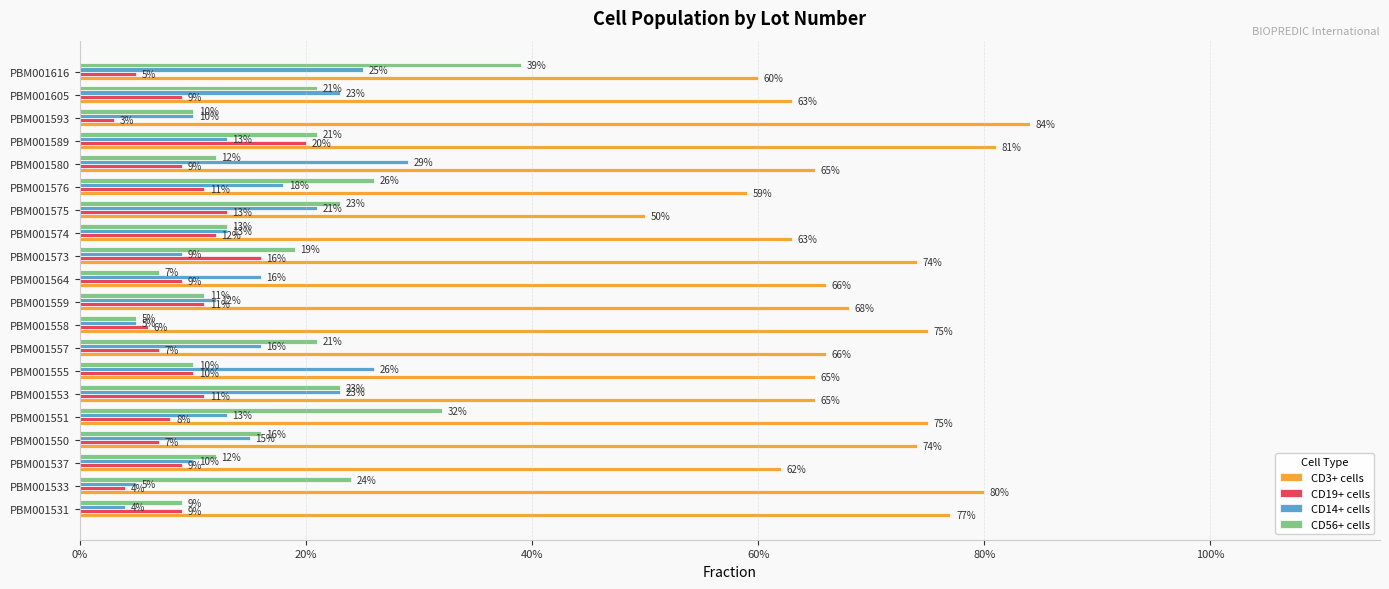

What is the difference between the maximum and second lowest values in the CD14+ cells series?

0.2